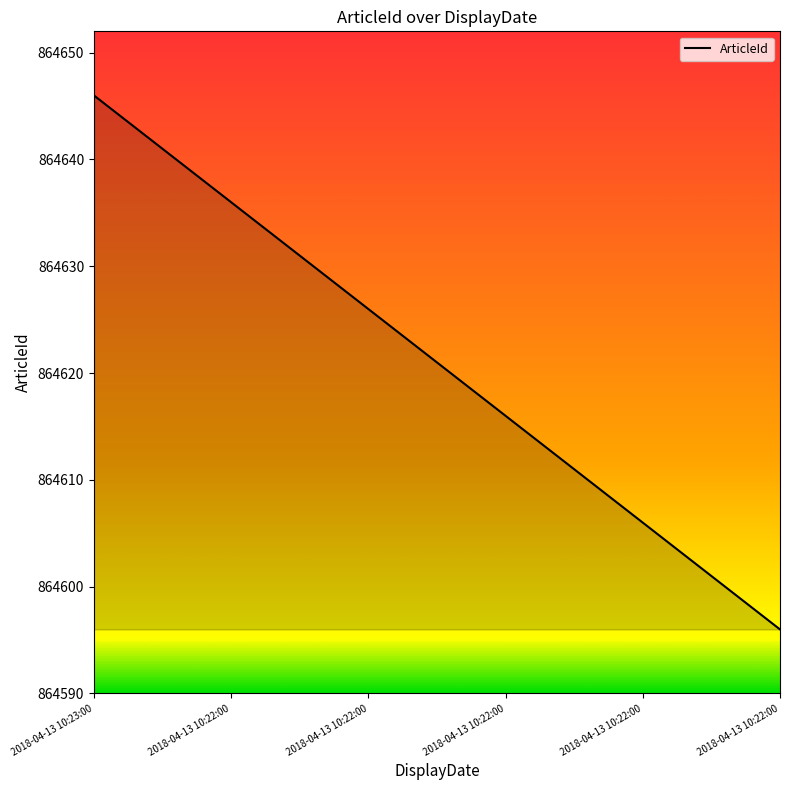

What is the difference between the maximum and minimum values?

50